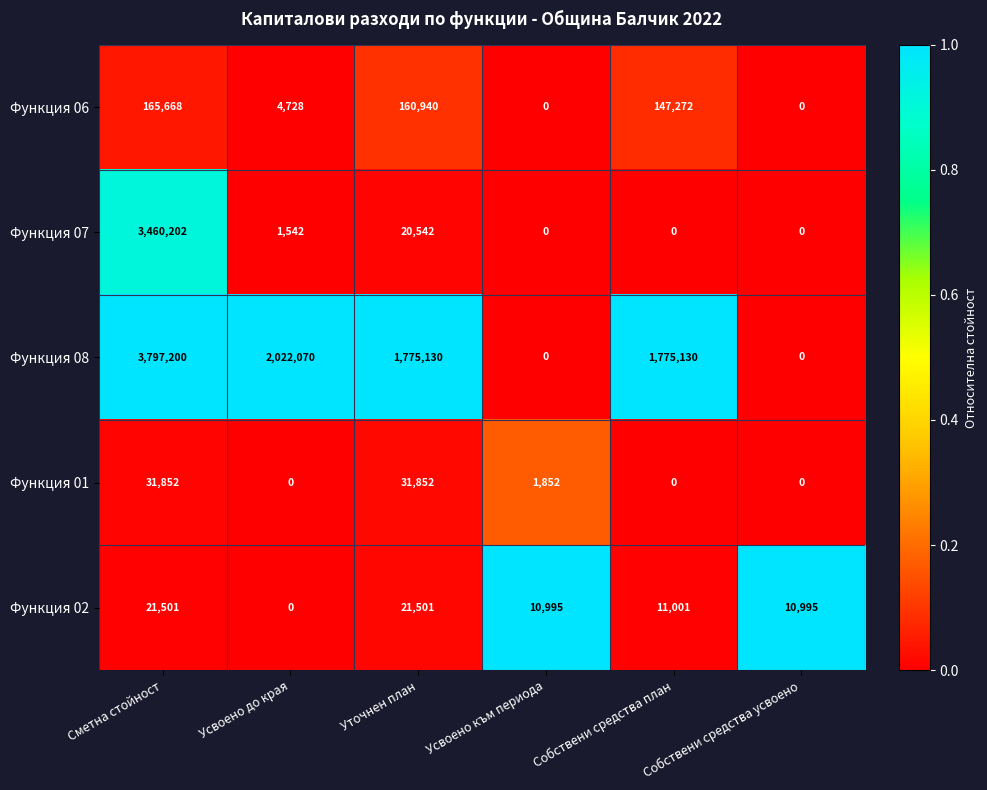

What is the total value across all series at Собствени средства усвоено?

10995